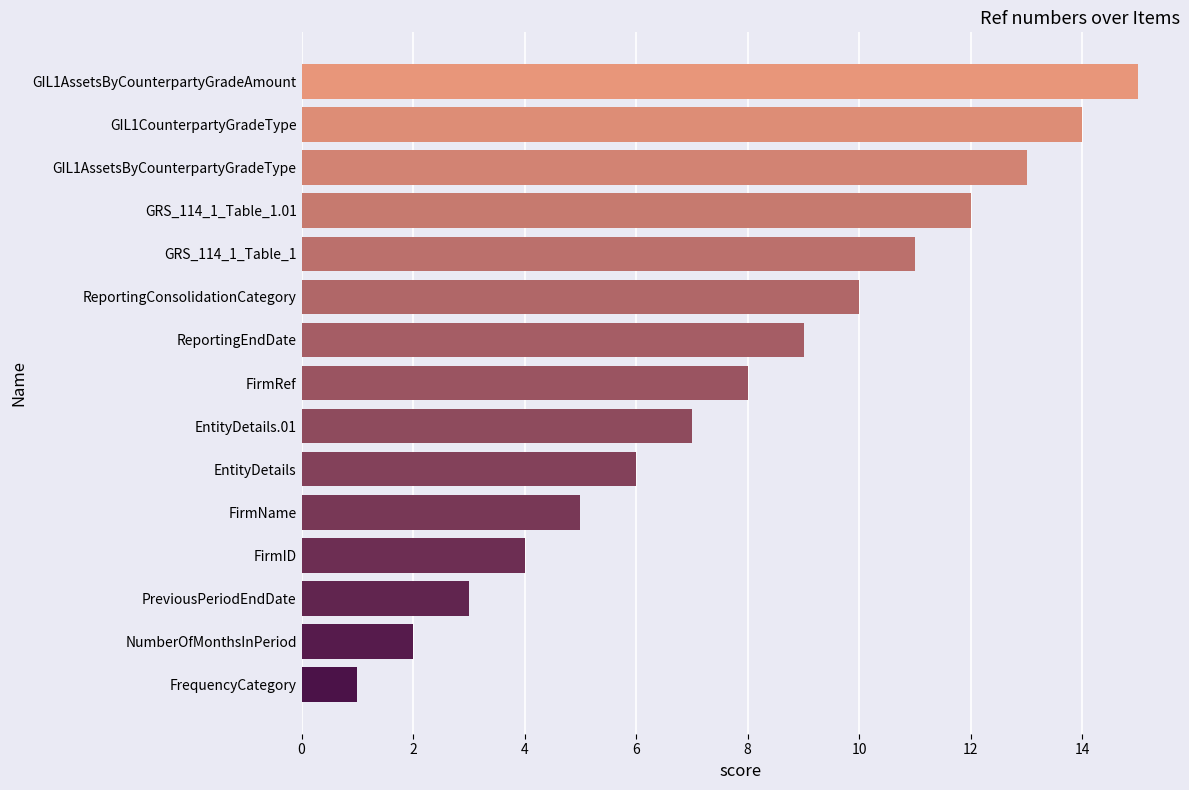

The chart shows a value of 15 at GRS_114_1_Table_1. True or false?

False